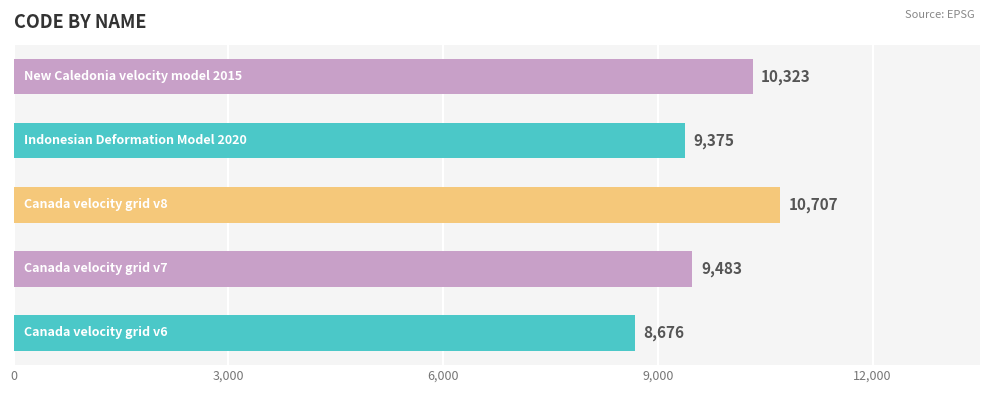

How many bars are there in total?

5